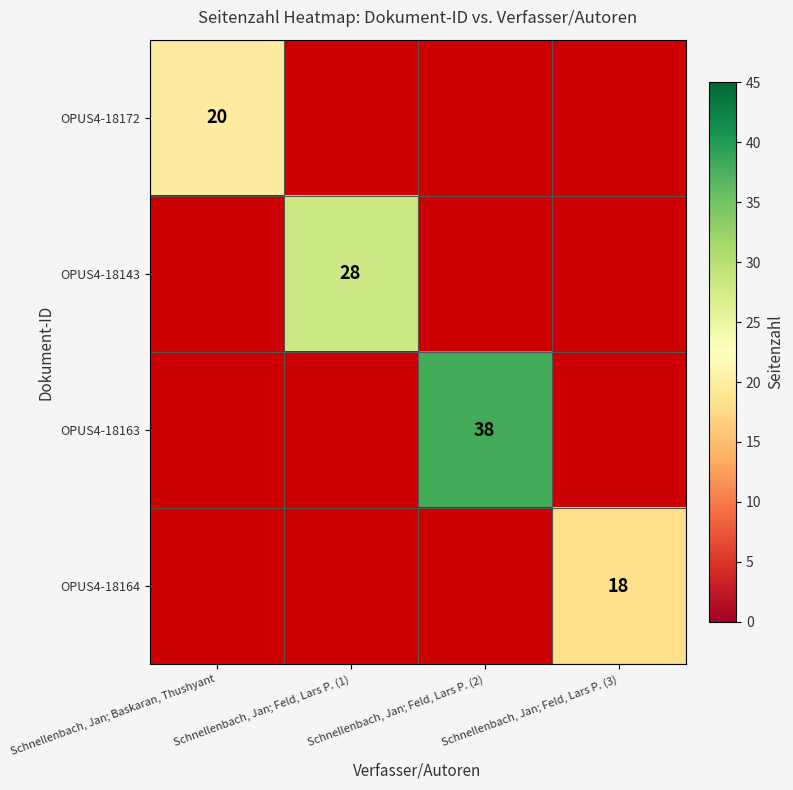

The OPUS4-18172 series shows 20 at Schnellenbach, Jan; Baskaran, Thushyant. True or false?

True